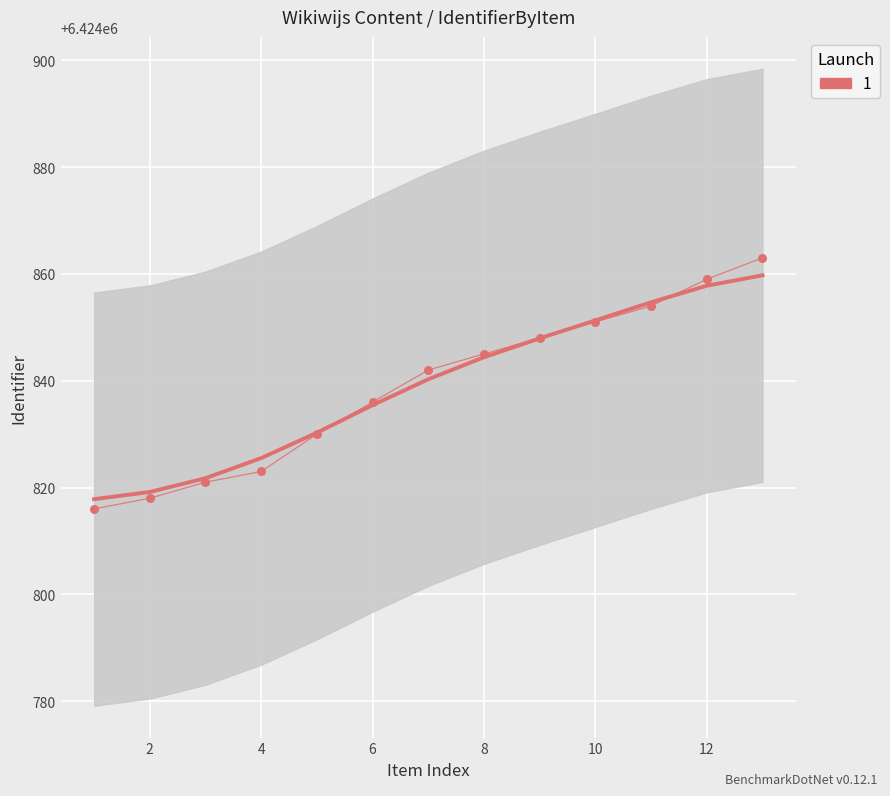

Approximately how many times larger is the value at 4 compared to 12?

1.0